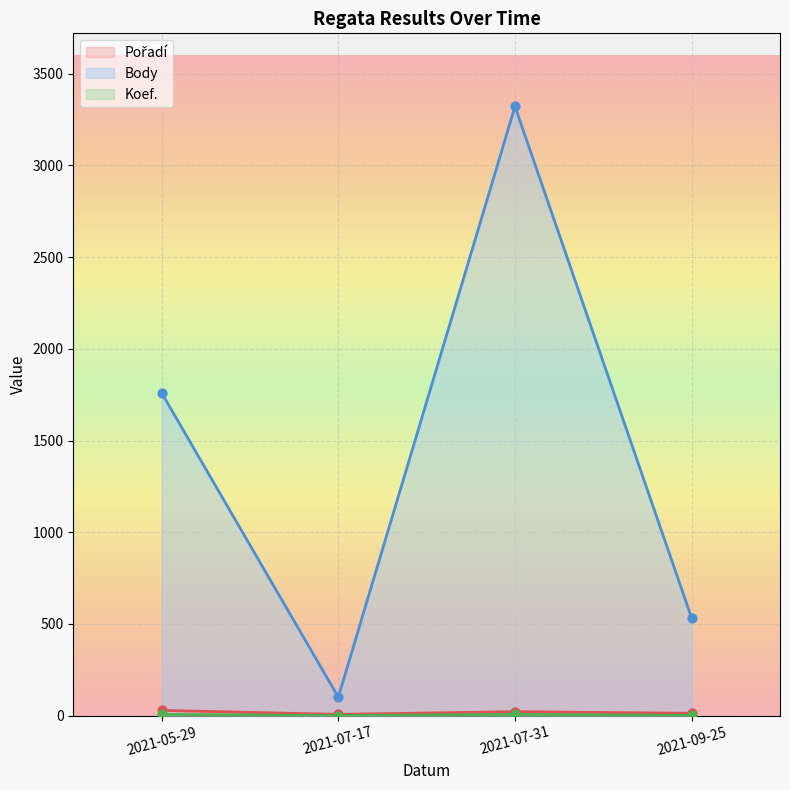

Which series contains the highest Y value?

Body